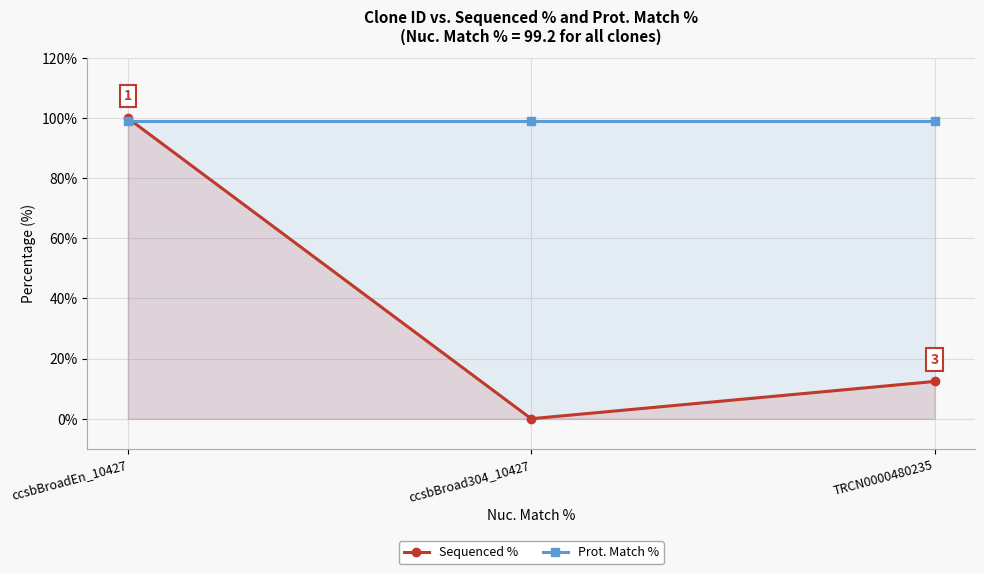

Reading right to left, transcribe all the data shown in this chart.

Sequenced %: 12.4	0.0	100.0
Prot. Match %: 99.2	99.2	99.2